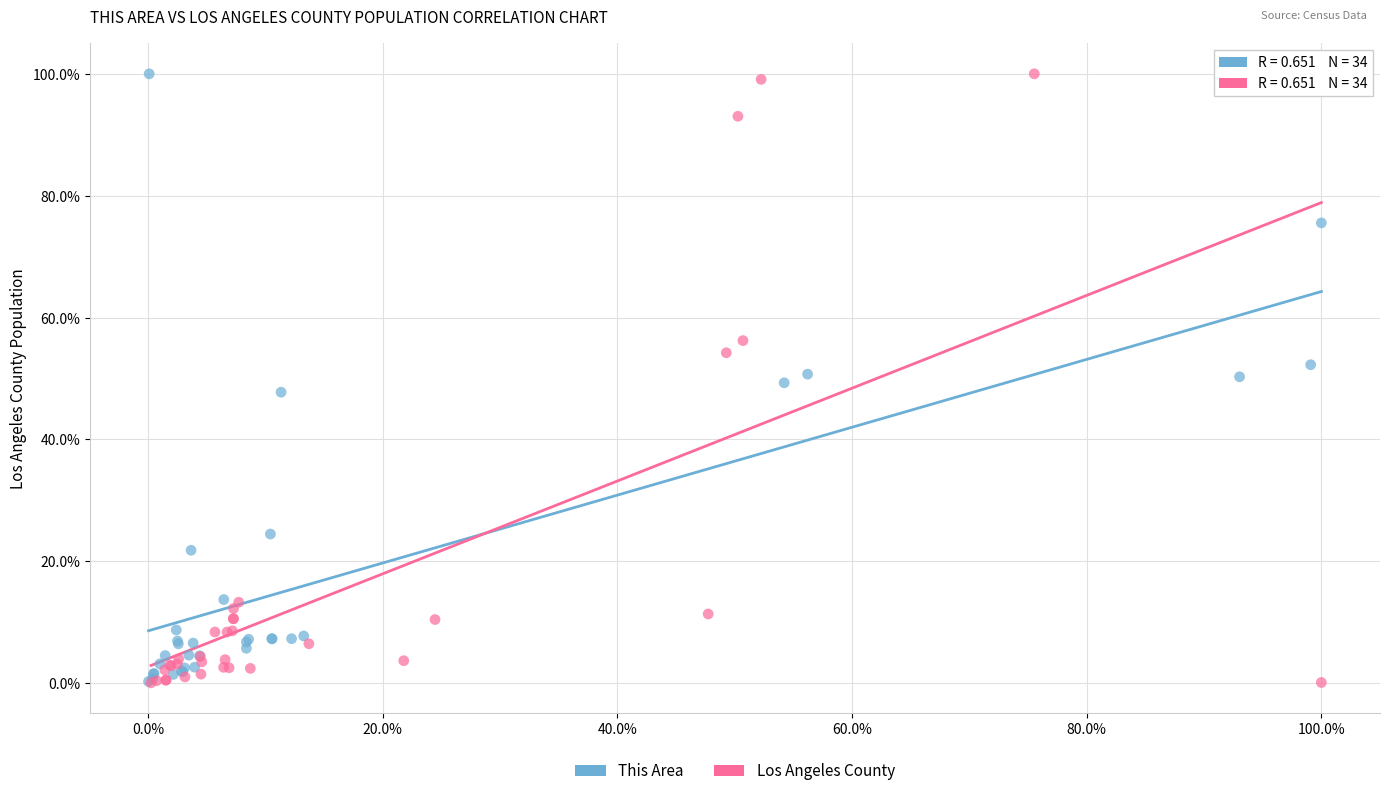

What are all the series names shown in the legend?

This Area, Los Angeles County